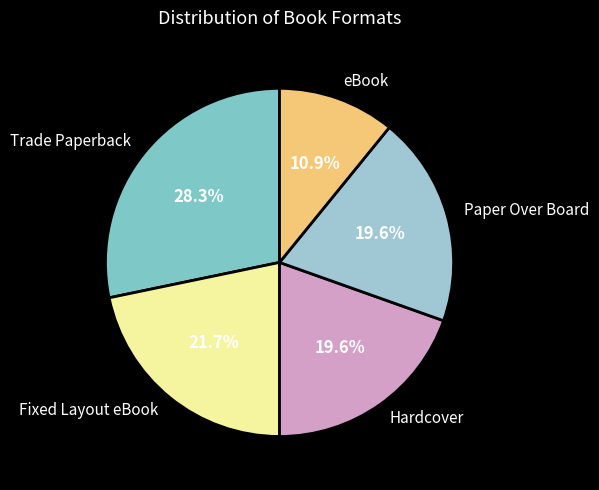

What percentage is NOT represented by Hardcover?

80.4%